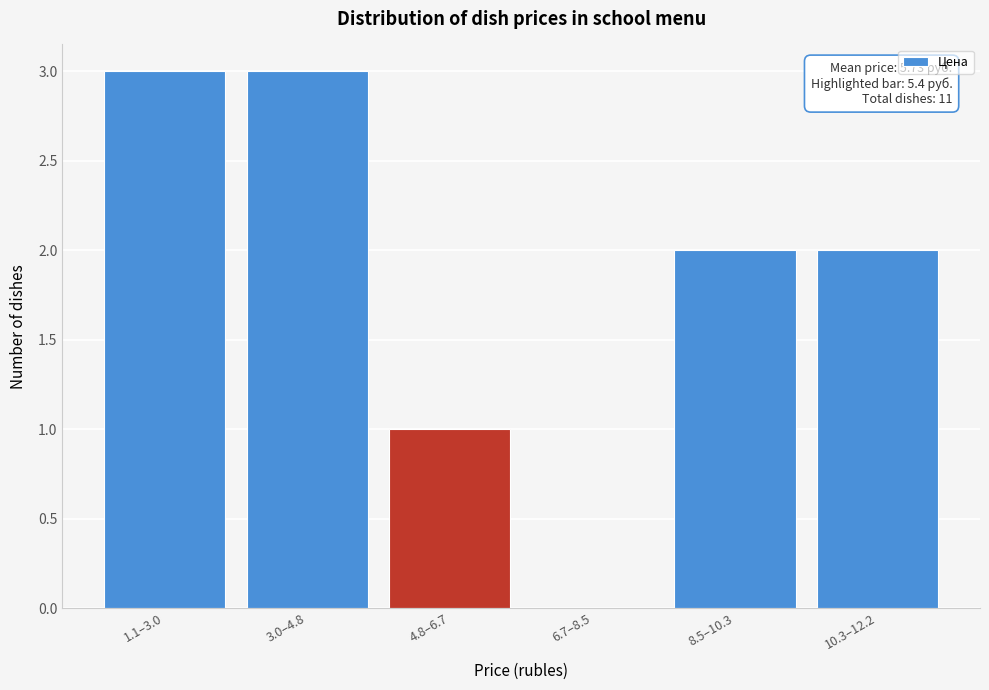

Reading left to right, extract all data points from this chart.

1.1–3.0=3	3.0–4.8=3	4.8–6.7=1	6.7–8.5=0	8.5–10.3=2	10.3–12.2=2